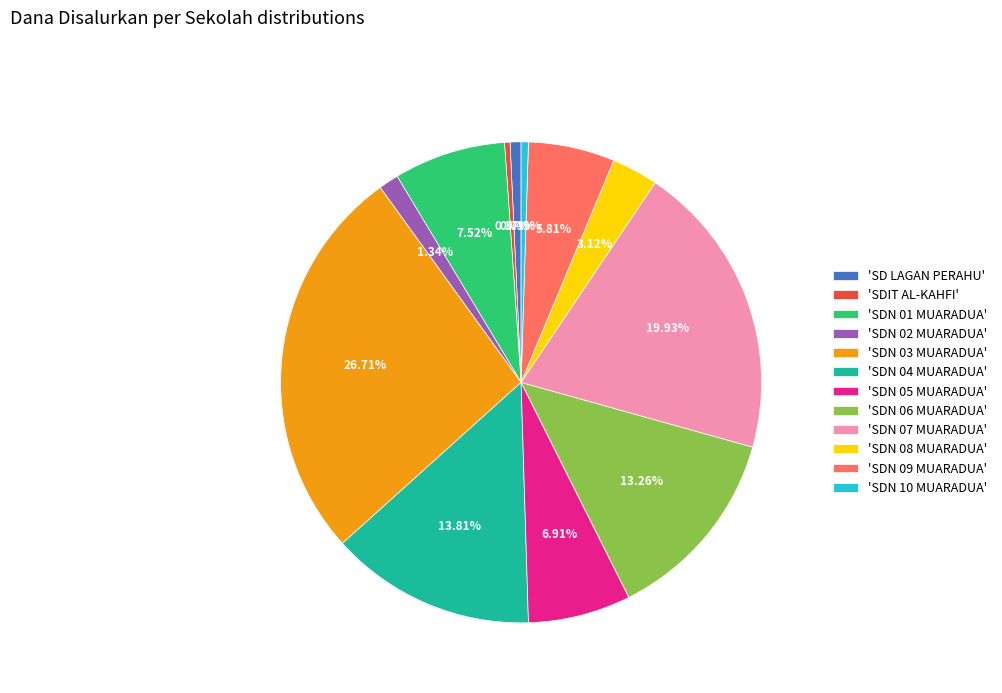

Approximately how many times larger is the value at 'SDN 10 MUARADUA' compared to 'SD LAGAN PERAHU'?

0.7